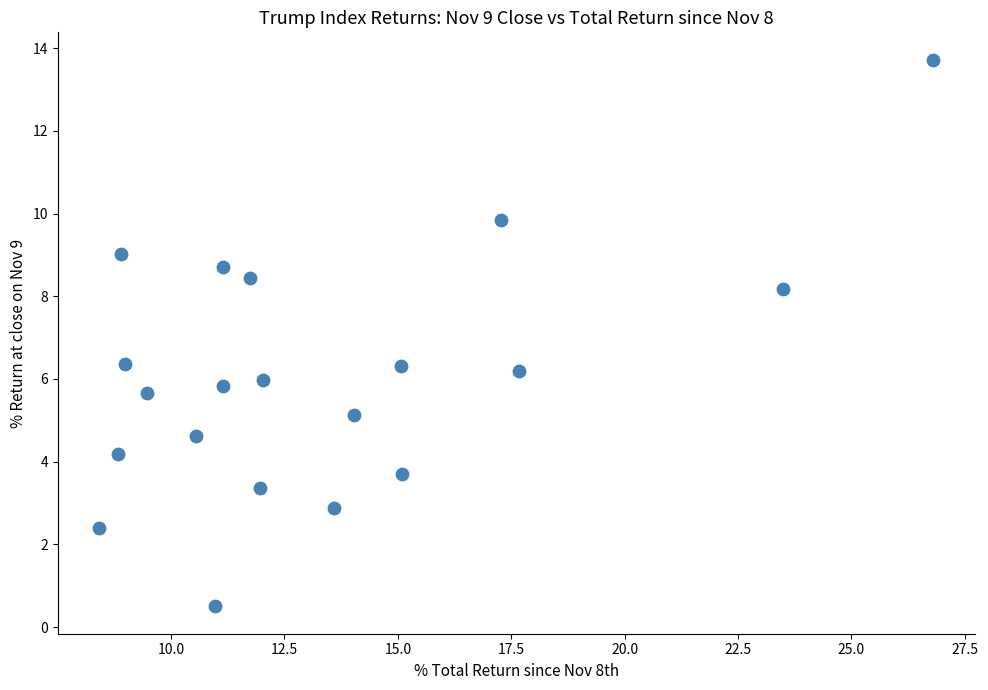

What is the range of Y values (max minus min)?

13.2